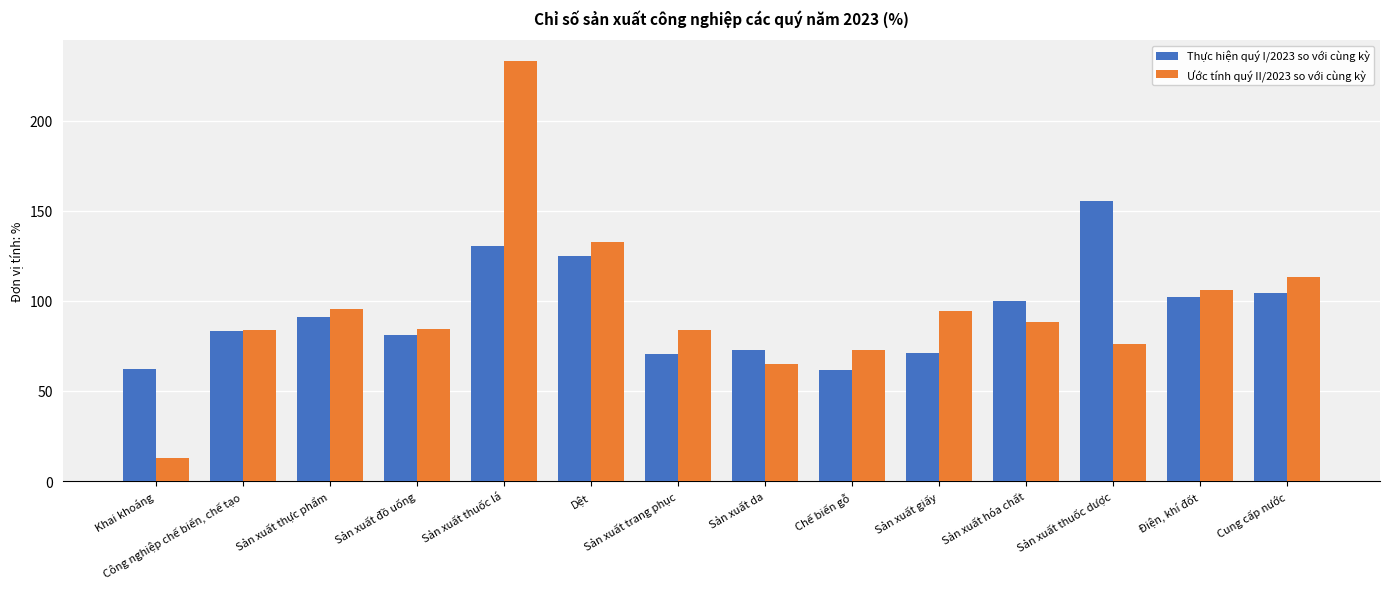

What is the difference between the Ước tính quý II/2023 so với cùng kỳ values at Công nghiệp chế biến, chế tạo and Sản xuất hóa chất?

4.2